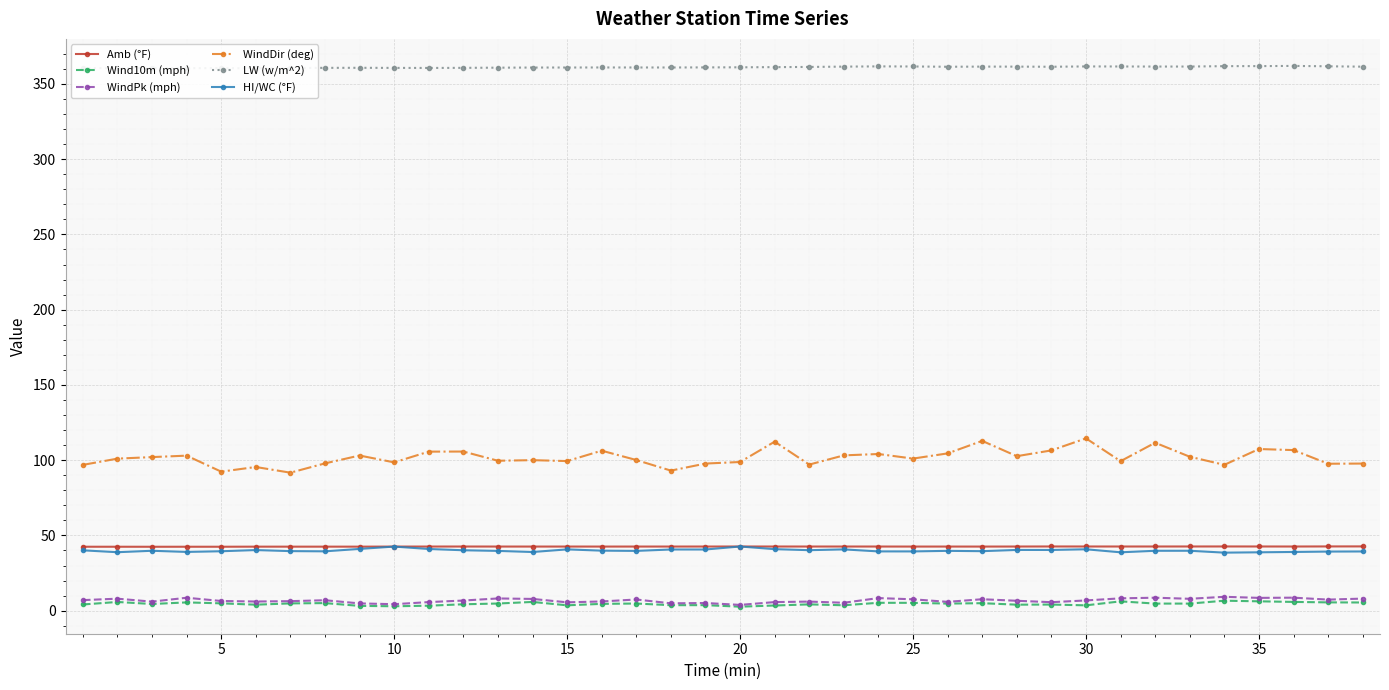

What is the lowest value of the HI/WC (°F) series?

38.6